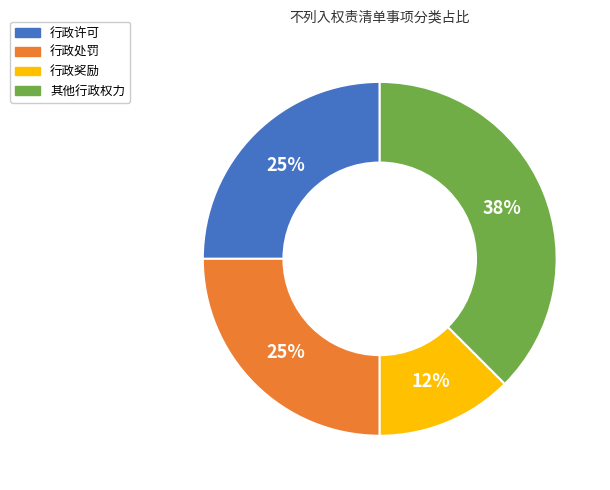

To the nearest percent, what percentage of the pie is 行政许可?

25%